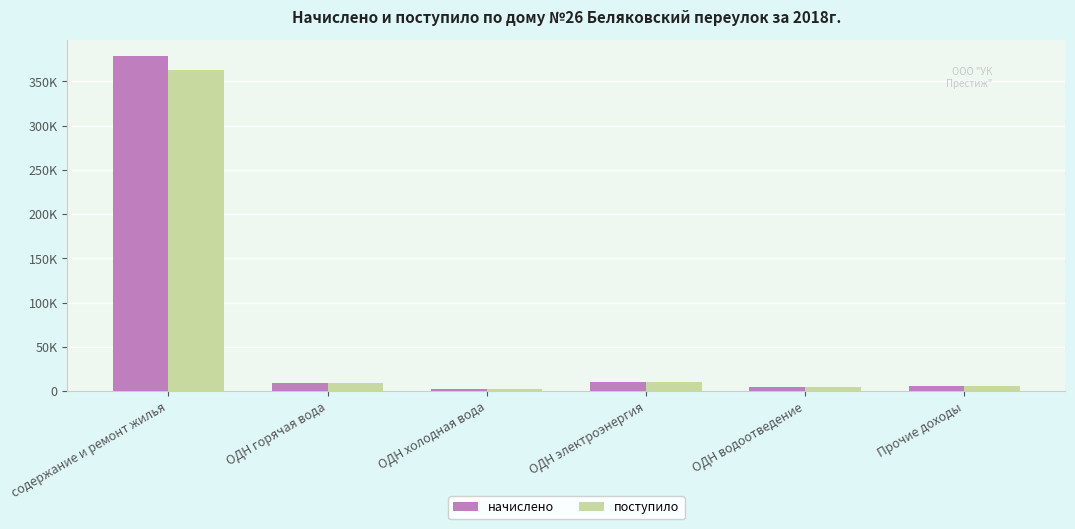

Reading left to right, list all the values displayed in this chart.

начислено: содержание и ремонт жилья=378362.0	ОДН горячая вода=9466.4	ОДН холодная вода=2271.2	ОДН электроэнергия=10185.6	ОДН водоотведение=4542.5	Прочие доходы=5500.0
поступило: содержание и ремонт жилья=363138.7	ОДН горячая вода=9293.1	ОДН холодная вода=2529.4	ОДН электроэнергия=10775.6	ОДН водоотведение=4683.6	Прочие доходы=5500.0